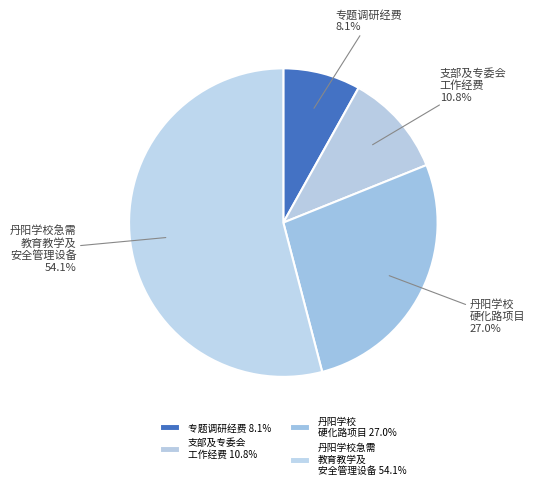

Does 丹阳学校急需 教育教学及 安全管理设备 represent more than half of the total?

Yes